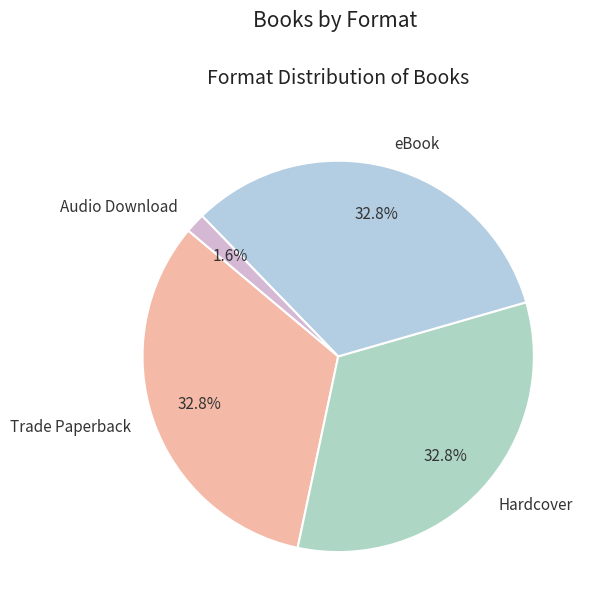

What portion of the pie excludes Audio Download?

98.4%